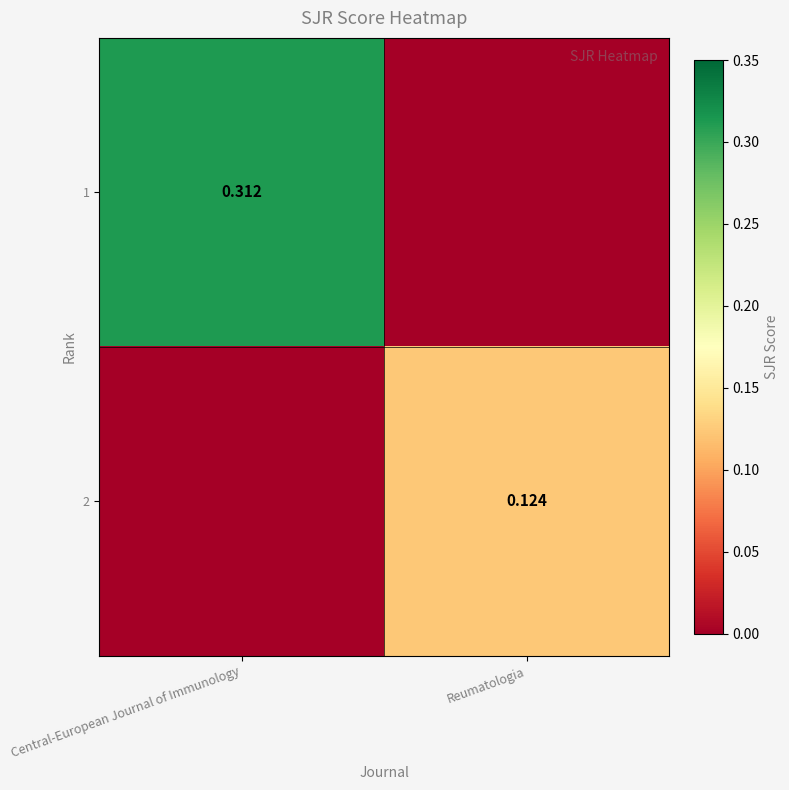

What is the difference between the 2 values at Central-European Journal of Immunology and Reumatologia?

0.1